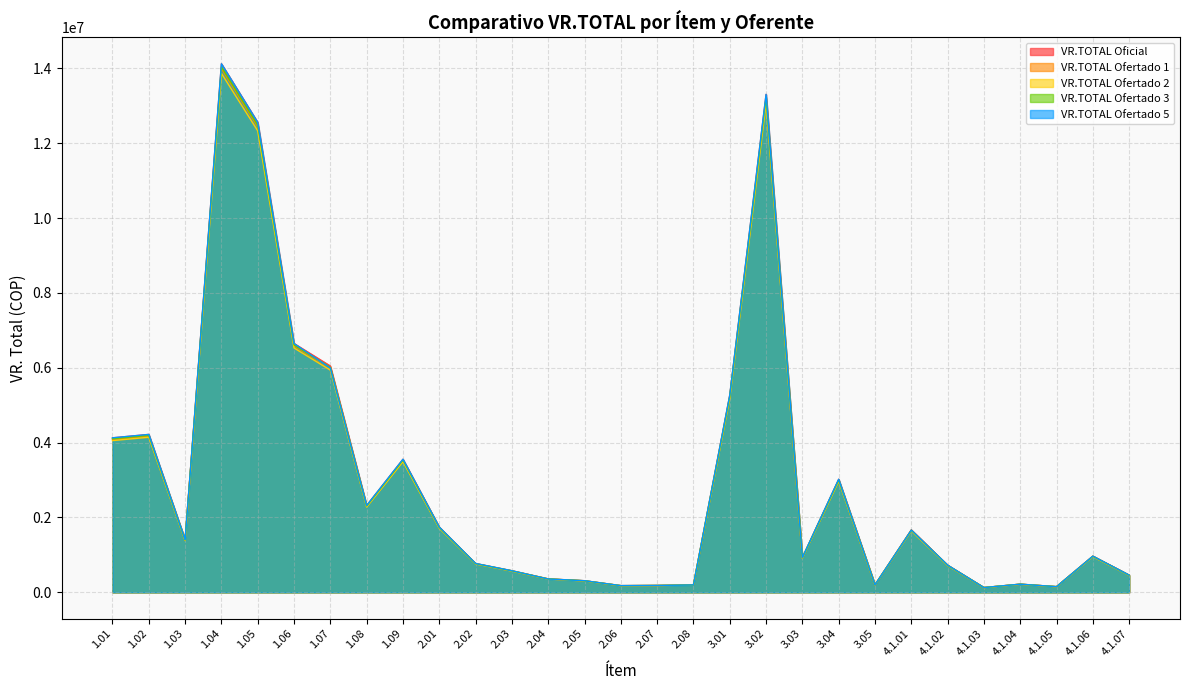

True or false: VR.TOTAL Ofertado 3 has more than 2 points higher than both neighbors.

True